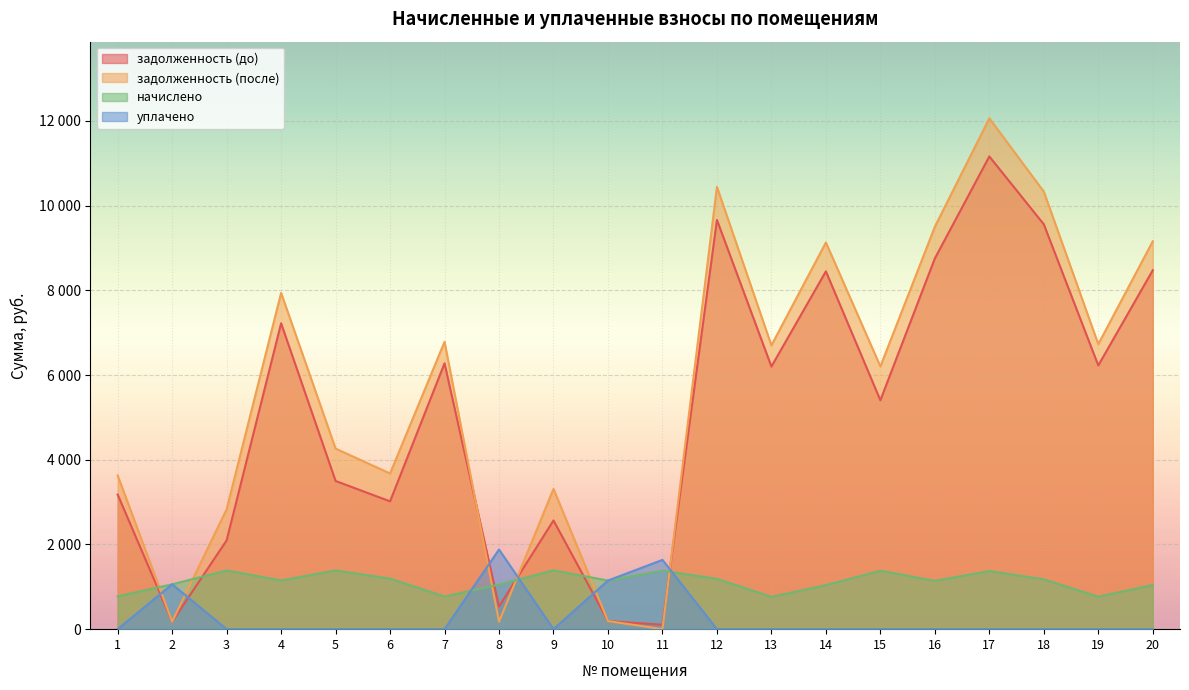

Reading left to right, list all the values displayed in this chart.

задолженность (до): 1=3177.4	2=176.5	3=2095.6	4=7222.1	5=3499.2	6=3017.6	7=6278.0	8=534.2	9=2566.5	10=191.3	11=104.2	12=9662.4	13=6200.5	14=8448.1	15=5404.0	16=8752.9	17=11160.9	18=9559.0	19=6226.3	20=8474.0
задолженность (после): 1=3629.2	2=176.5	3=2830.9	4=7939.3	5=4262.9	6=3676.3	7=6784.8	8=175.4	9=3312.2	10=191.3	11=0.0	12=10442.4	13=6701.0	14=9130.1	15=6202.9	16=9501.6	17=12061.8	18=10330.7	19=6728.9	20=9158.0
начислено: 1=775.9	2=1058.9	3=1386.5	4=1151.2	5=1386.5	6=1195.7	7=772.7	8=1052.6	9=1389.7	10=1148.0	11=1383.3	12=1189.3	13=763.2	14=1039.9	15=1380.1	16=1141.6	17=1373.8	18=1176.6	19=766.4	20=1043.0
уплачено: 1=0.0	2=1058.9	3=0.0	4=0.0	5=0.0	6=0.0	7=0.0	8=1880.6	9=0.0	10=1148.0	11=1636.0	12=0.0	13=0.0	14=0.0	15=0.0	16=0.0	17=0.0	18=0.0	19=0.0	20=0.0